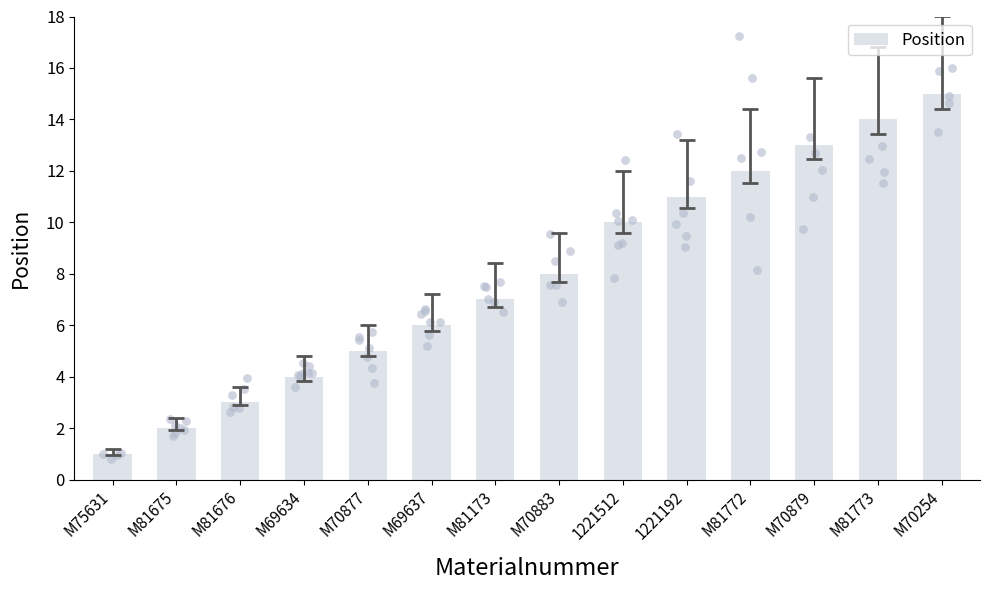

Between M81173 and M70877, which is larger?

M81173